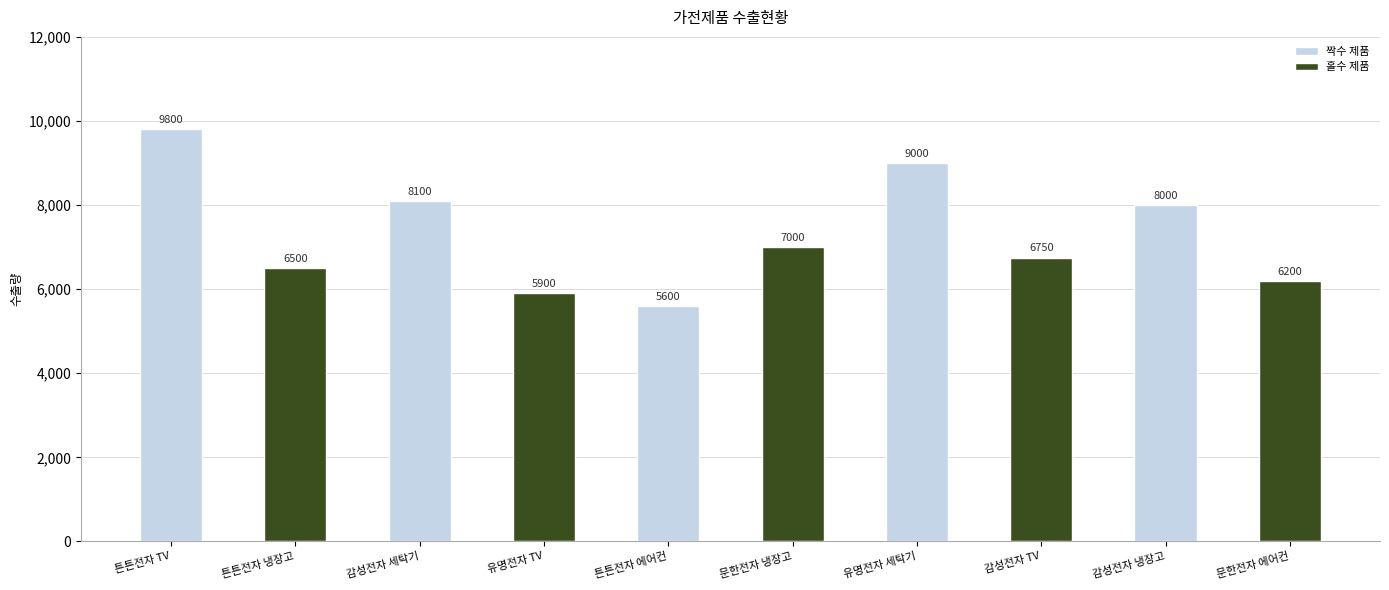

Reading left to right, transcribe all the data shown in this chart.

튼튼전자 TV=9800	튼튼전자 냉장고=6500	감성전자 세탁기=8100	유명전자 TV=5900	튼튼전자 에어컨=5600	문한전자 냉장고=7000	유명전자 세탁기=9000	감성전자 TV=6750	감성전자 냉장고=8000	문한전자 에어컨=6200